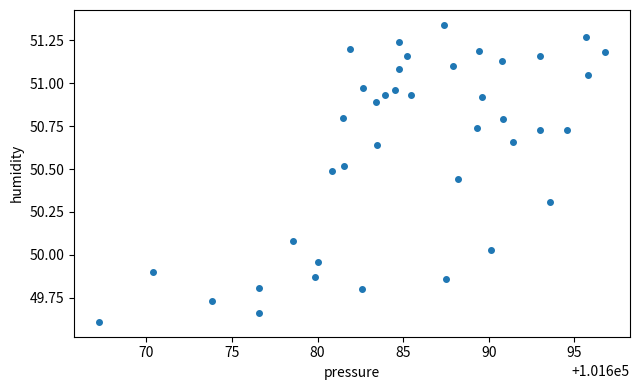

What is the range of Y values (max minus min)?

1.7